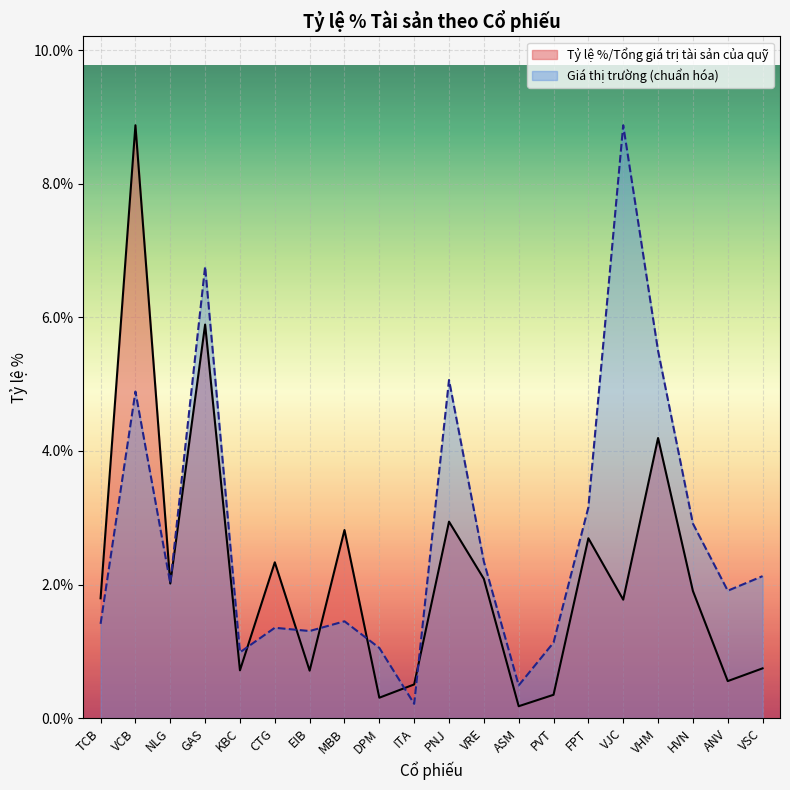

Where is the first local minimum?

NLG